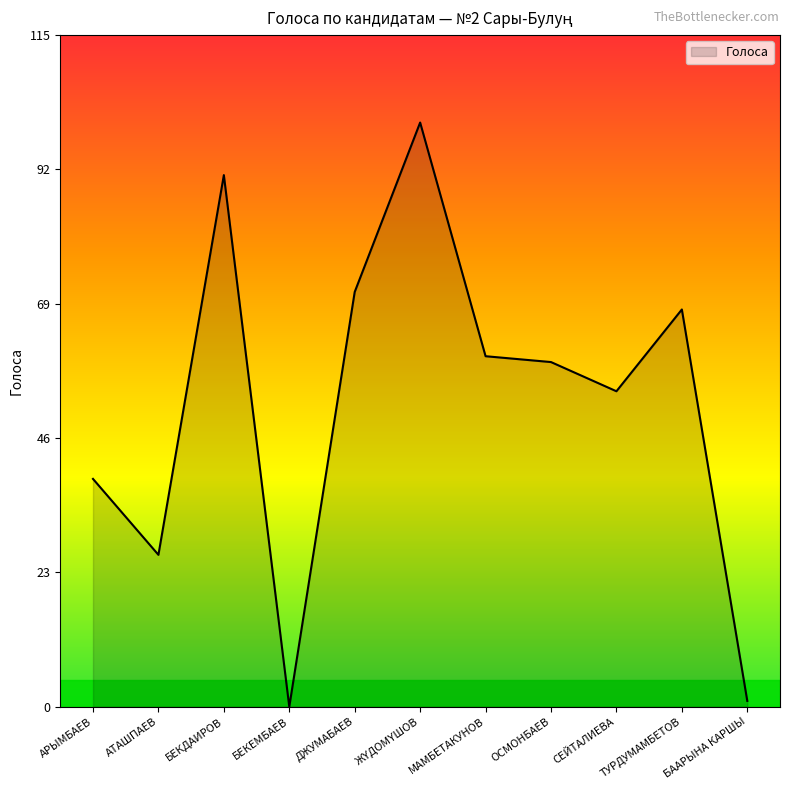

What is the sum of the values at АТАШПАЕВ and АРЫМБАЕВ?

65